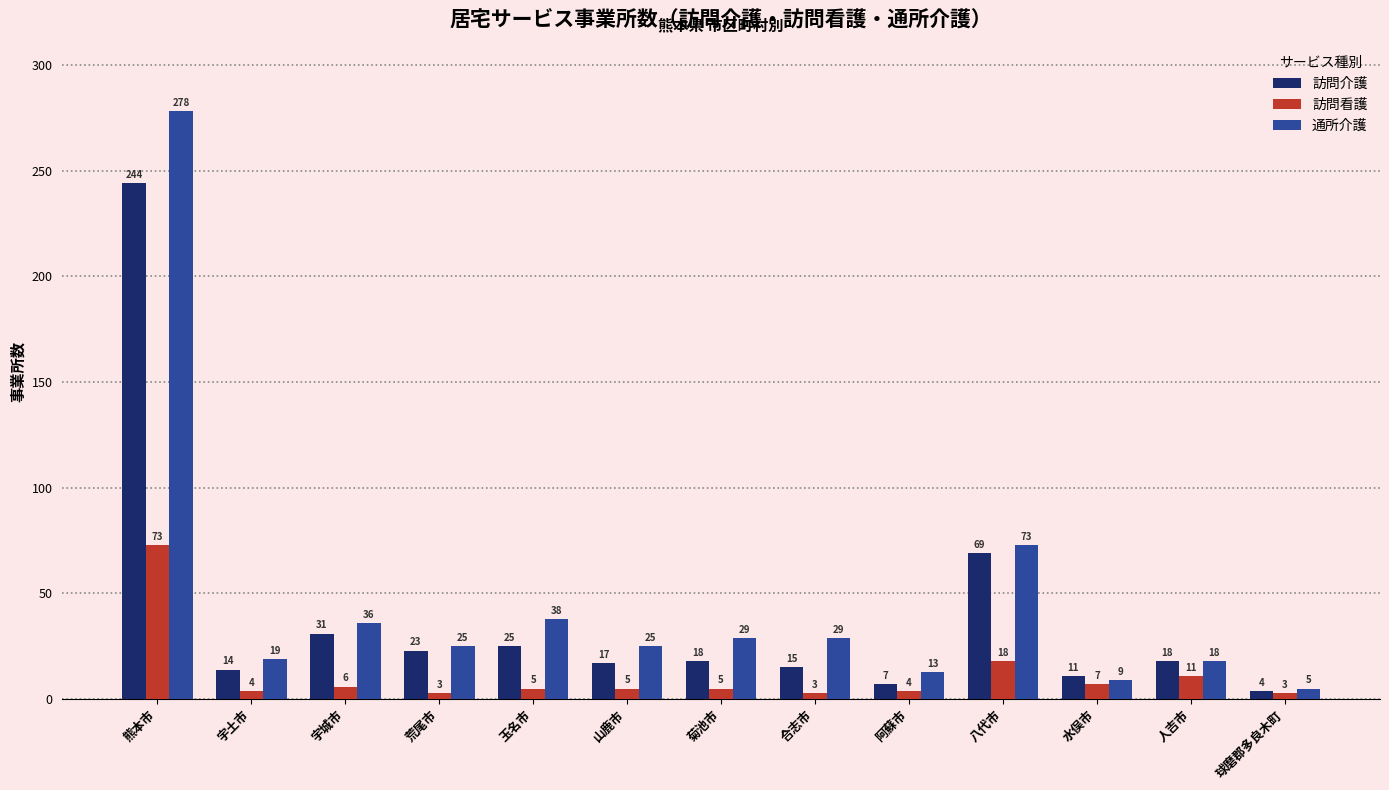

What is the sum of all 訪問看護 values?

147